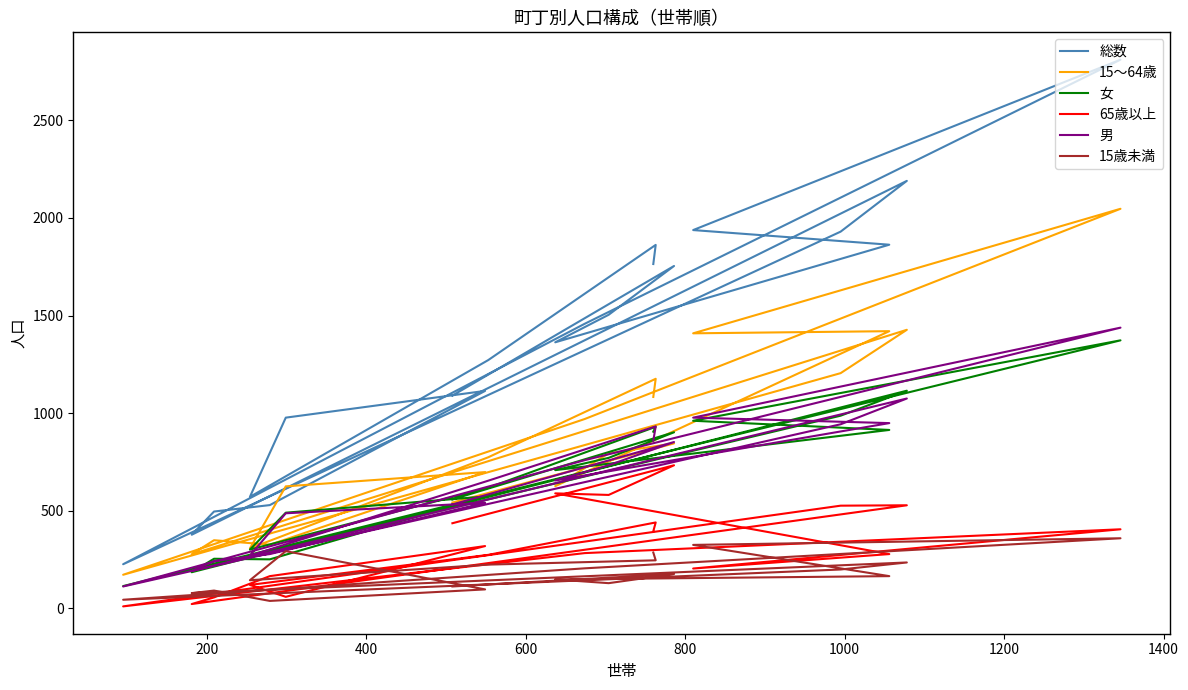

What is the average value of the 男 series?

674